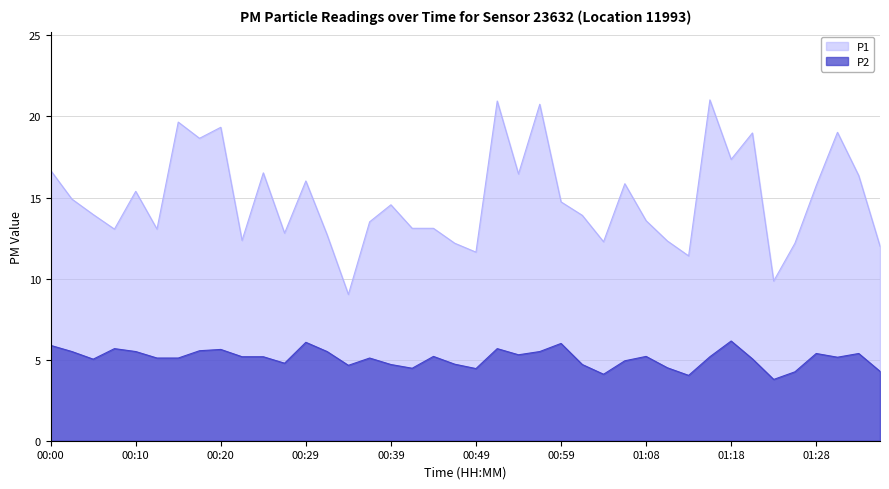

What is the label of the 39th point from the left?

01:33